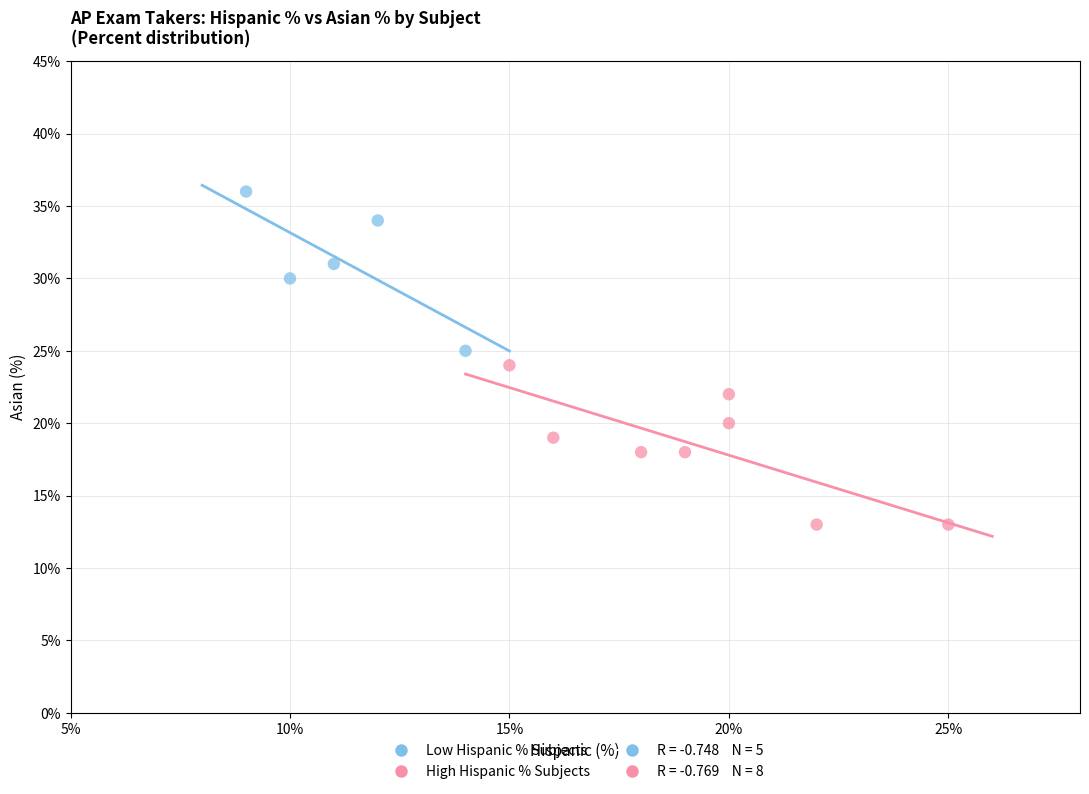

Which series reaches the maximum Y coordinate?

Low Hispanic % Subjects